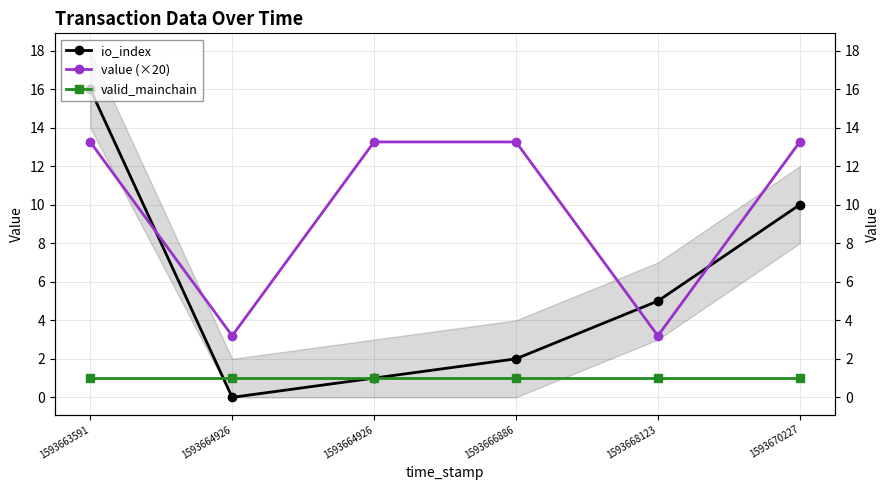

What is the difference between the second highest and second lowest values in the io_index series?

9.0